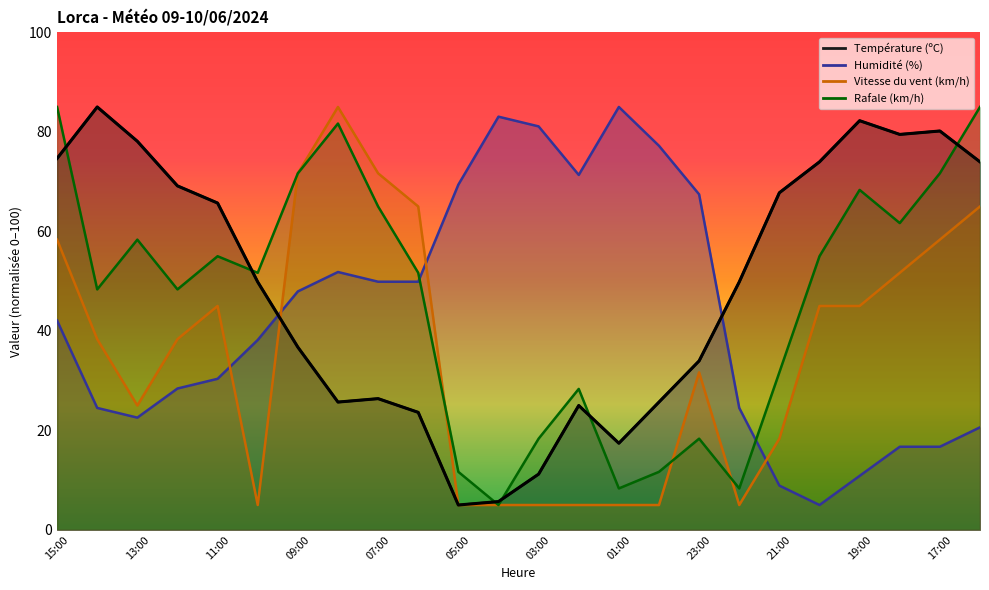

The Température (ºC) series shows 74.7 at 15:00. True or false?

True